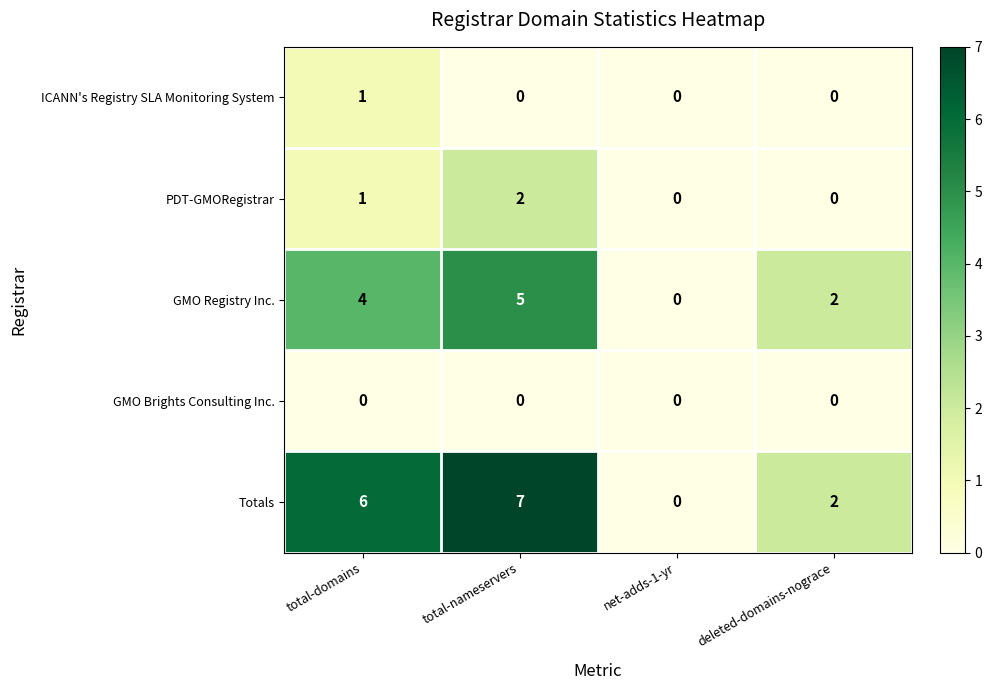

Which series has the widest spread of values?

Totals